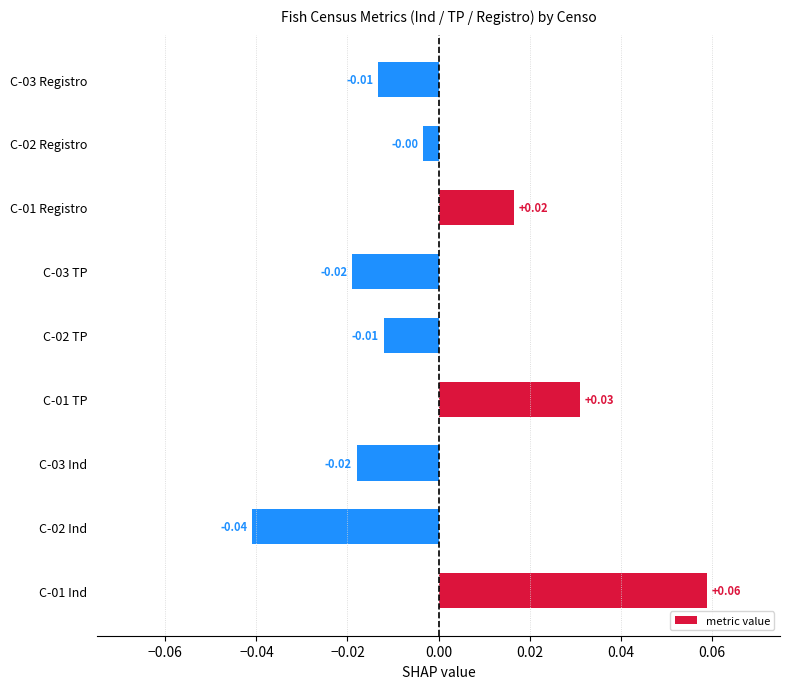

Which has a higher value, C-03 Ind or C-02 TP?

C-02 TP